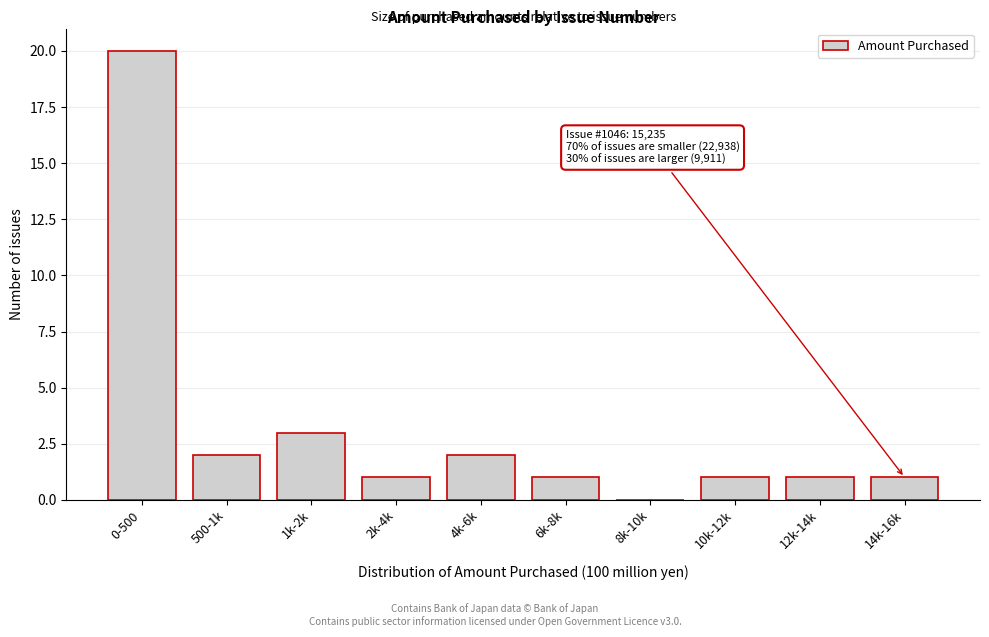

Reading left to right, what are all the values shown in this chart?

0-500=20	500-1k=2	1k-2k=3	2k-4k=1	4k-6k=2	6k-8k=1	8k-10k=0	10k-12k=1	12k-14k=1	14k-16k=1